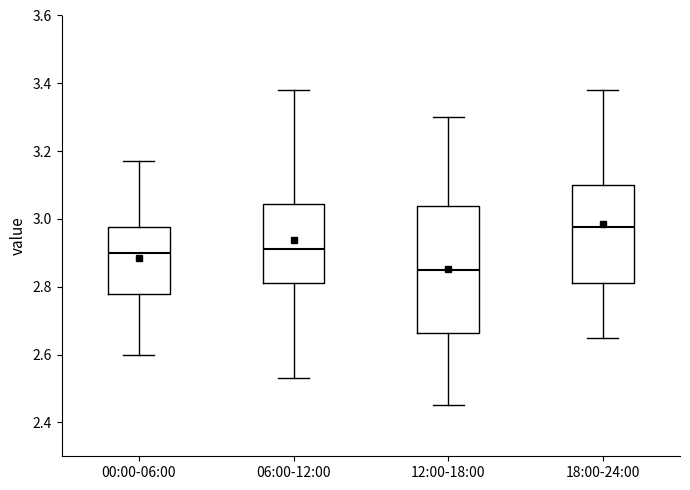

Which box's median line is the lowest?

12:00-18:00